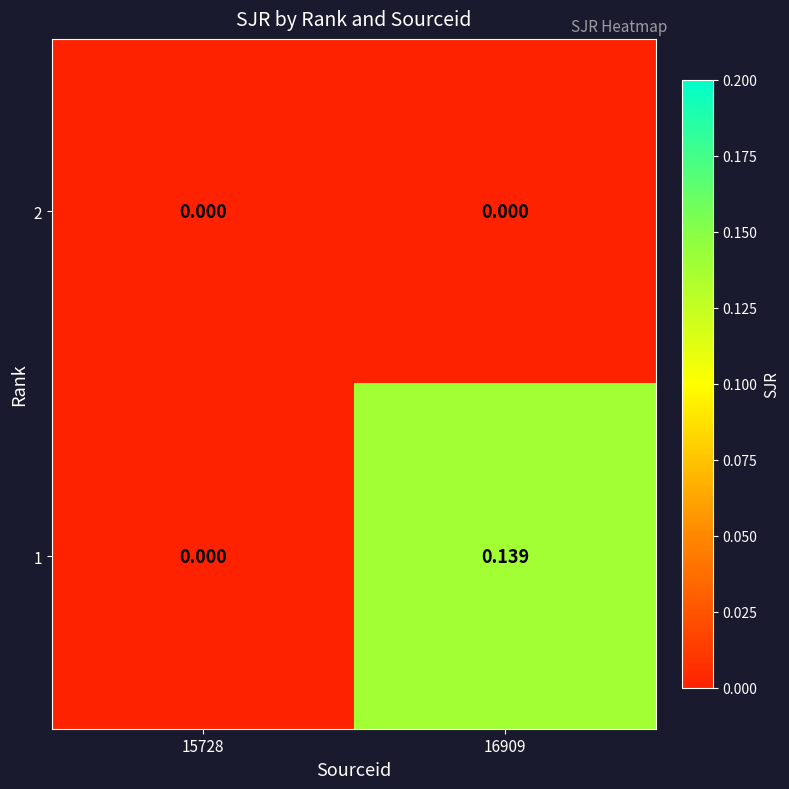

Is the value of 1 at 16909 greater than the value of 2 at 16909?

Yes